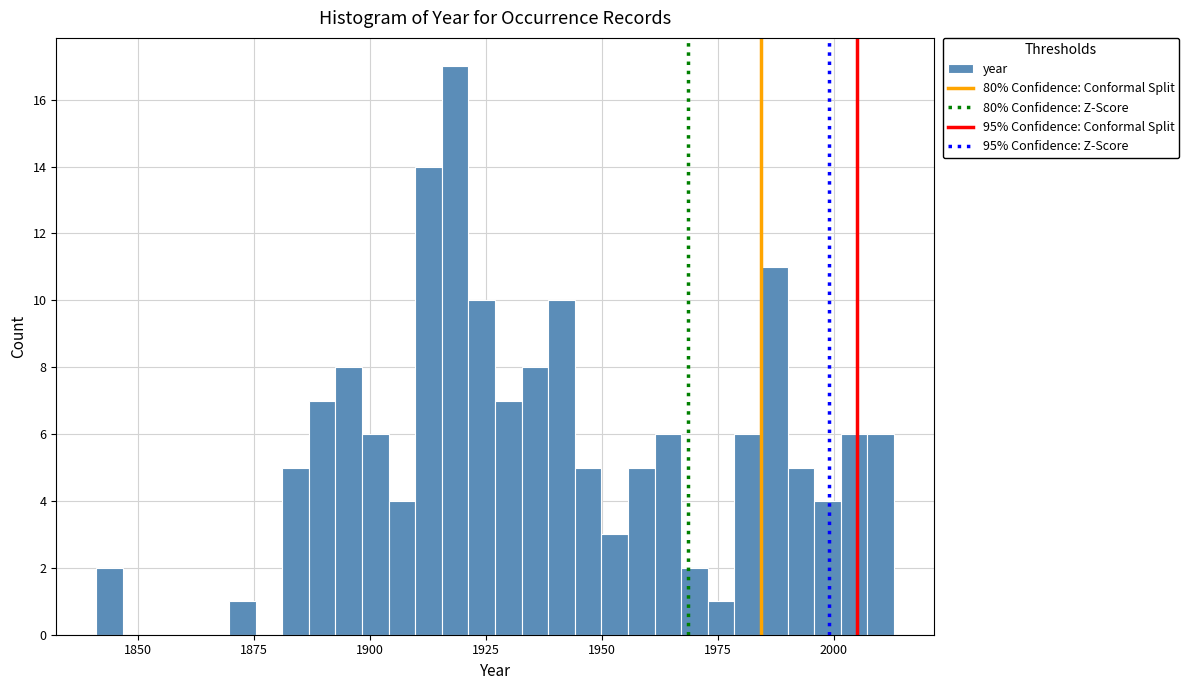

Read against the x-axis, roughly where is the centre of the tallest bar?

1920